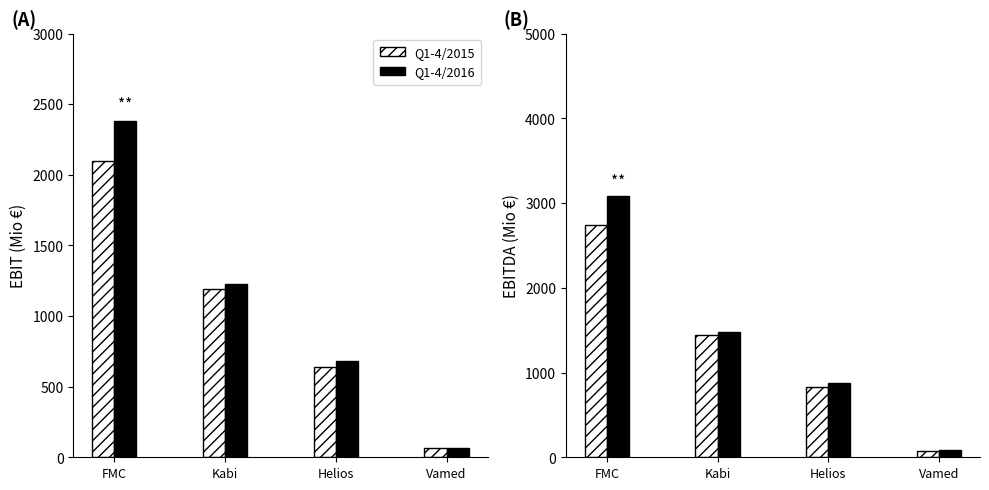

Is it true that Q1-4/2016 equals 877 at Helios?

True